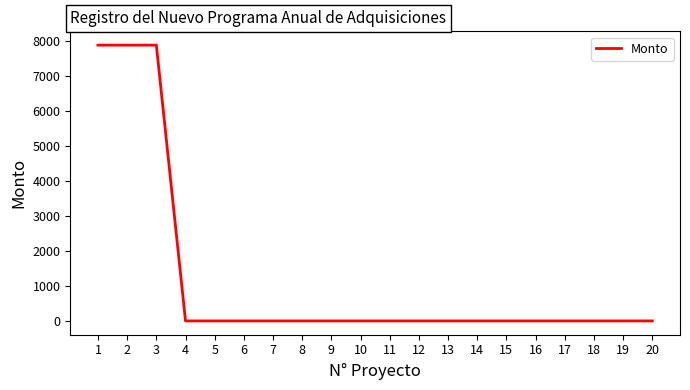

Is this an area chart (filled region under the line)?

No